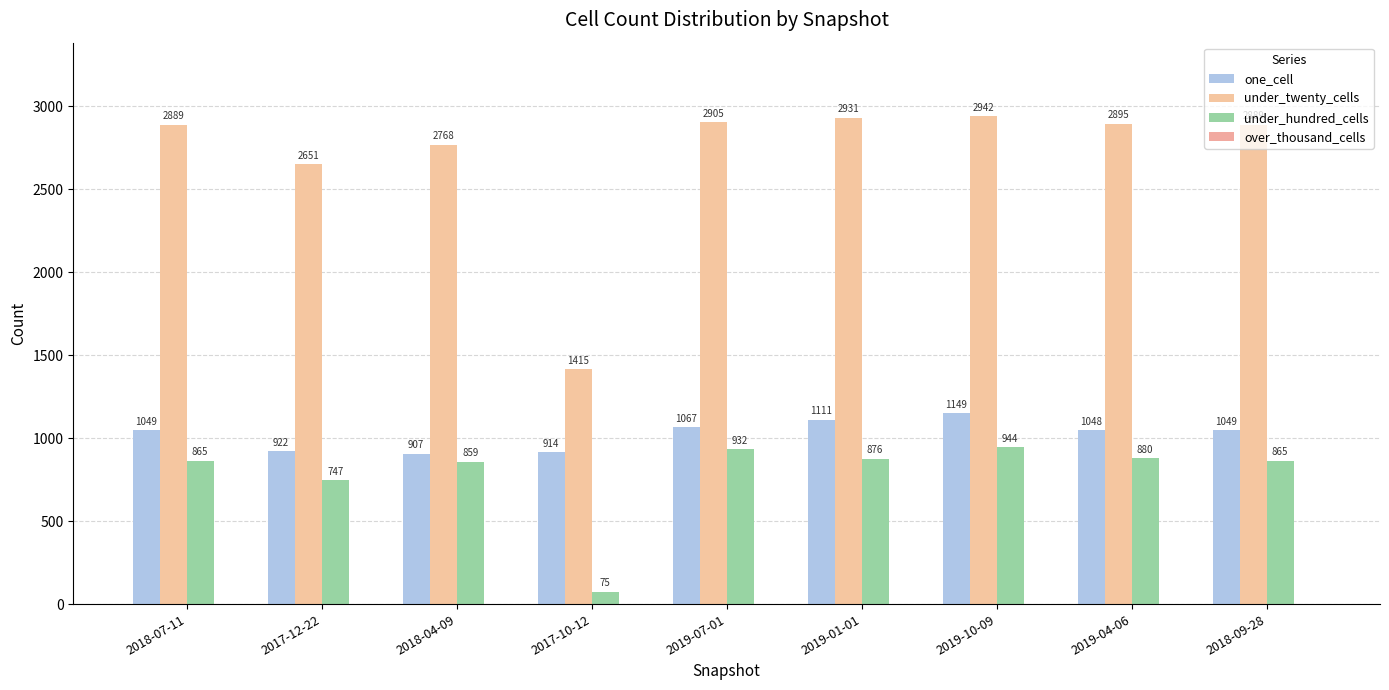

How many categories are shown in the chart?

9